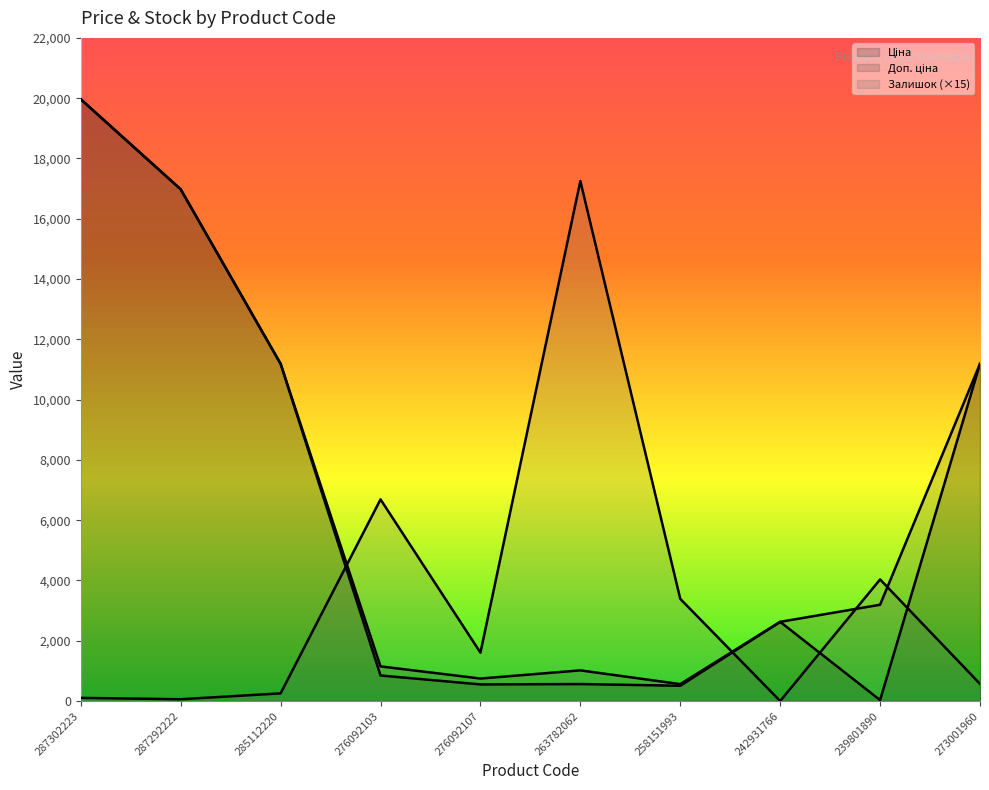

What is the label of the 8th point from the left?

242931766